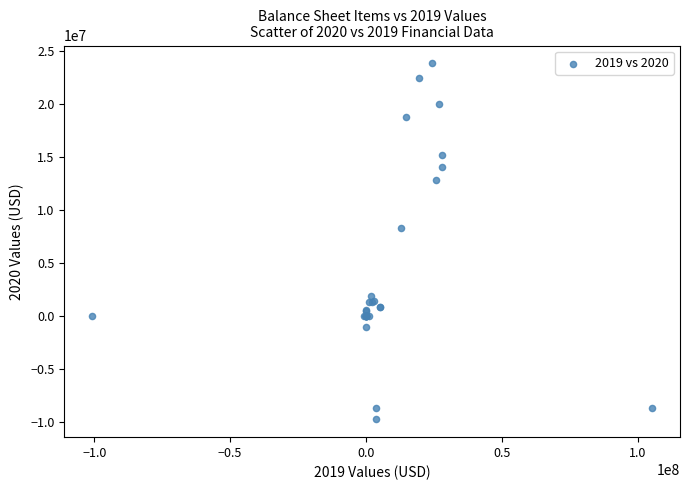

What Y value in the scatter plot is closest to 7020000?

8232000